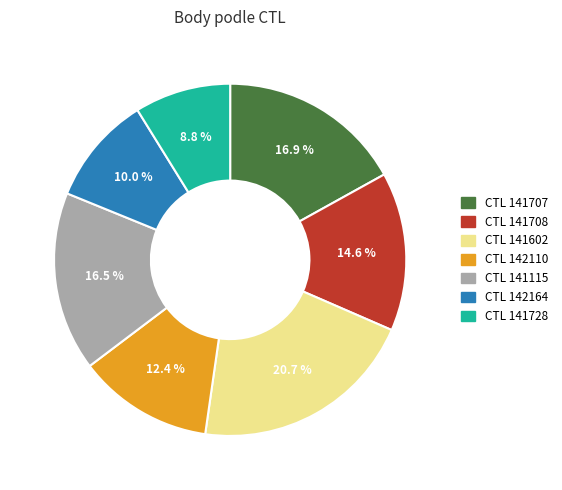

Count the number of slices in the pie.

7